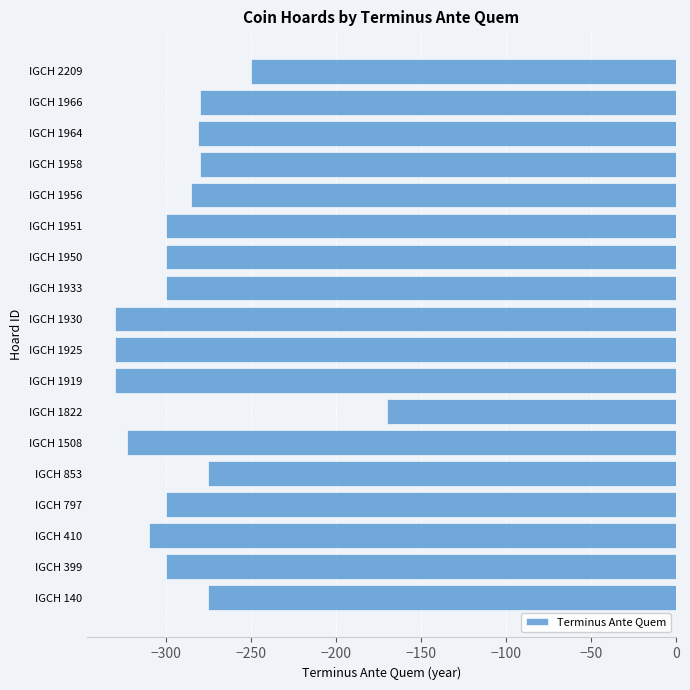

Which category has the highest value across all series?

IGCH 1822